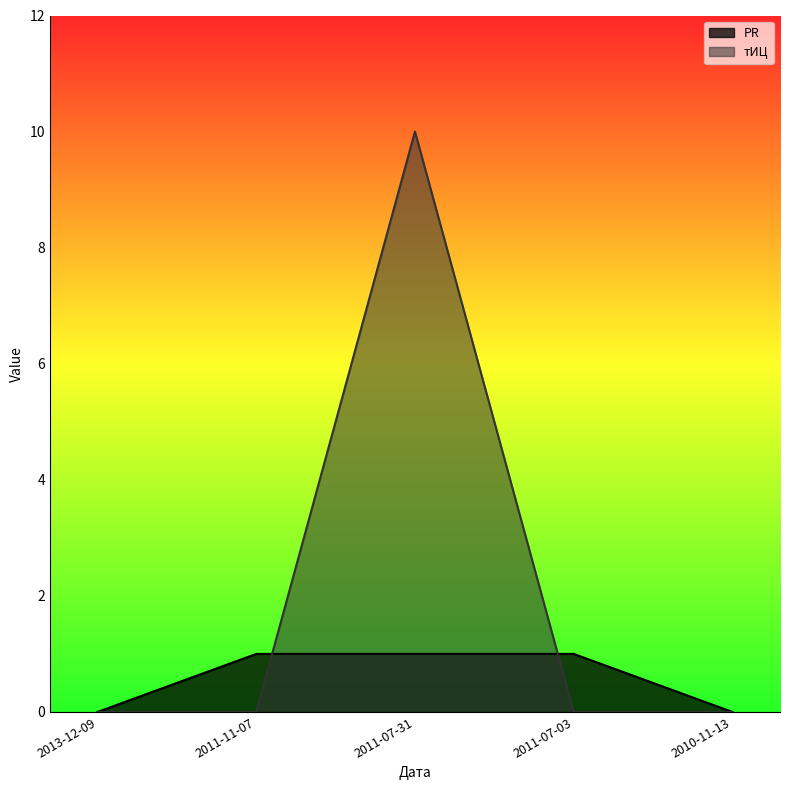

What is the difference between the тИЦ values at 2011-07-31 and 2013-12-09?

10